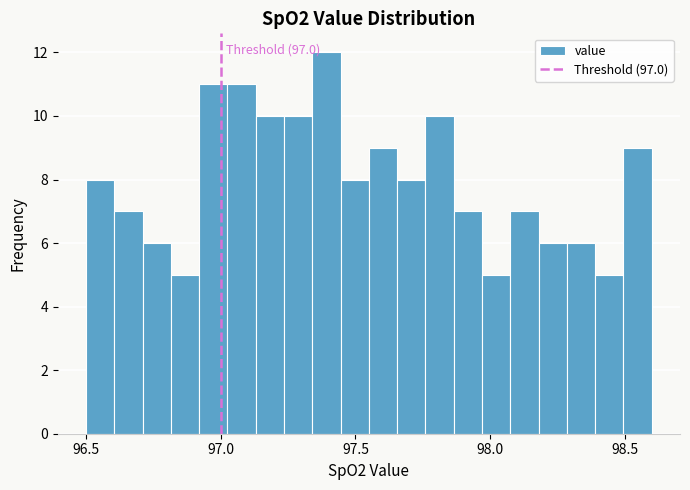

Around what value on the x-axis is the tallest bar? Give the approximate position of its centre, as read against the axis.

97.40